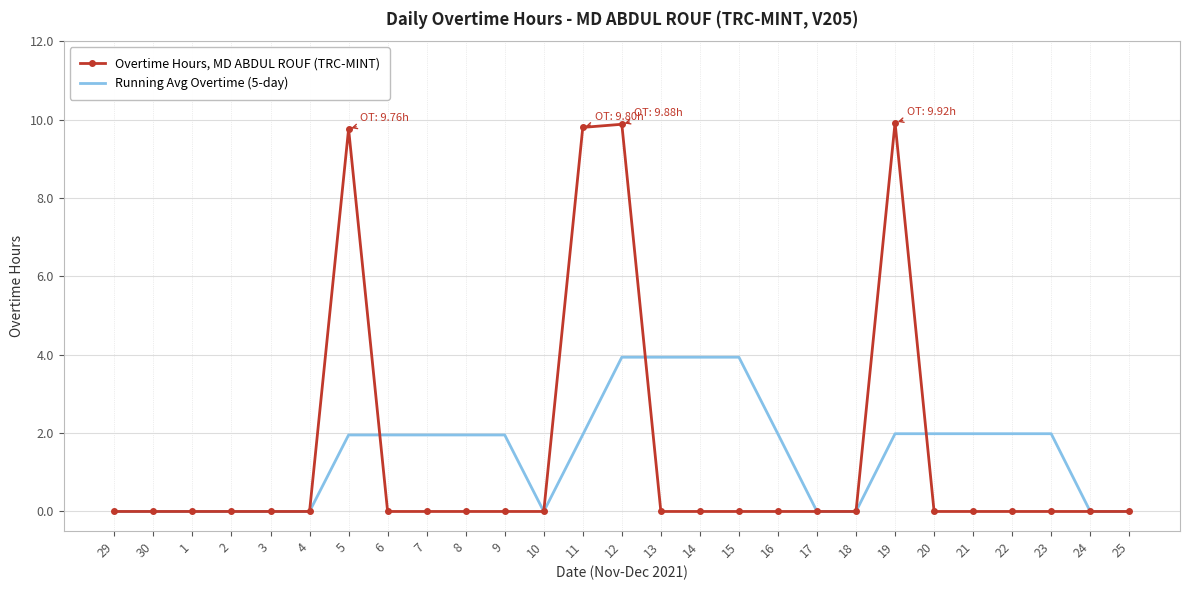

True or false: Running Avg Overtime (5-day) has a value of 1.4 at 4.

False